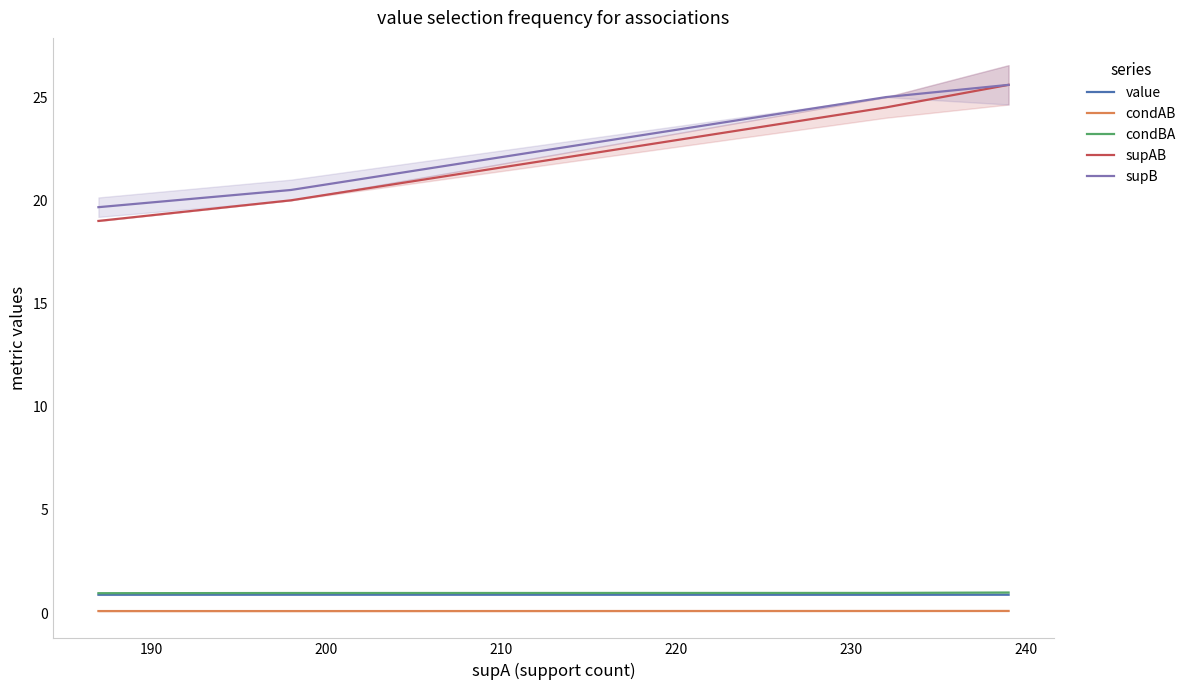

What is the minimum value for condBA?

1.0